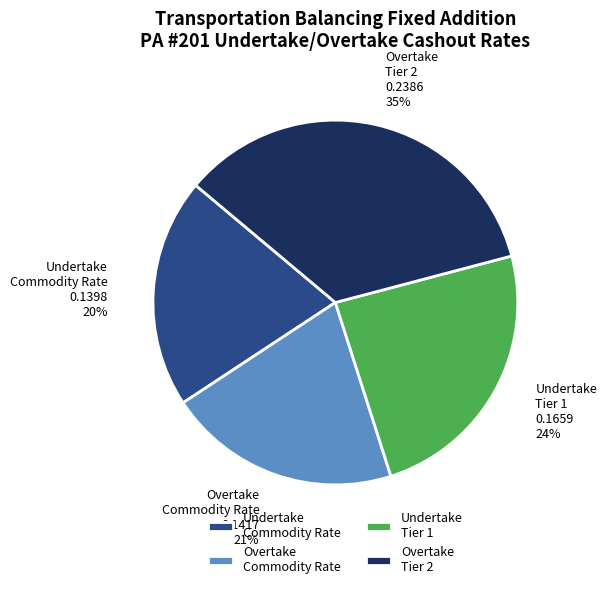

To the nearest percent, what portion does Overtake Tier 2 represent?

35%